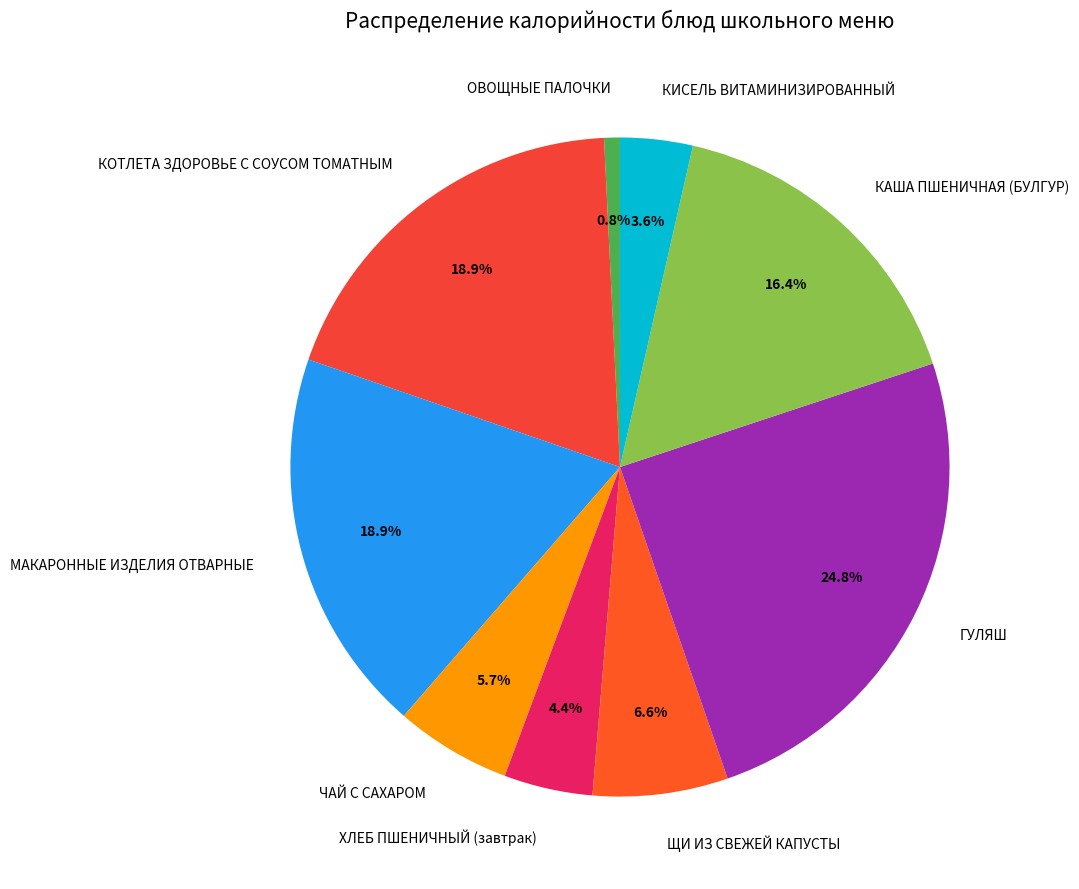

The ОВОЩНЫЕ ПАЛОЧКИ slice represents 1% of the pie. True or false?

True